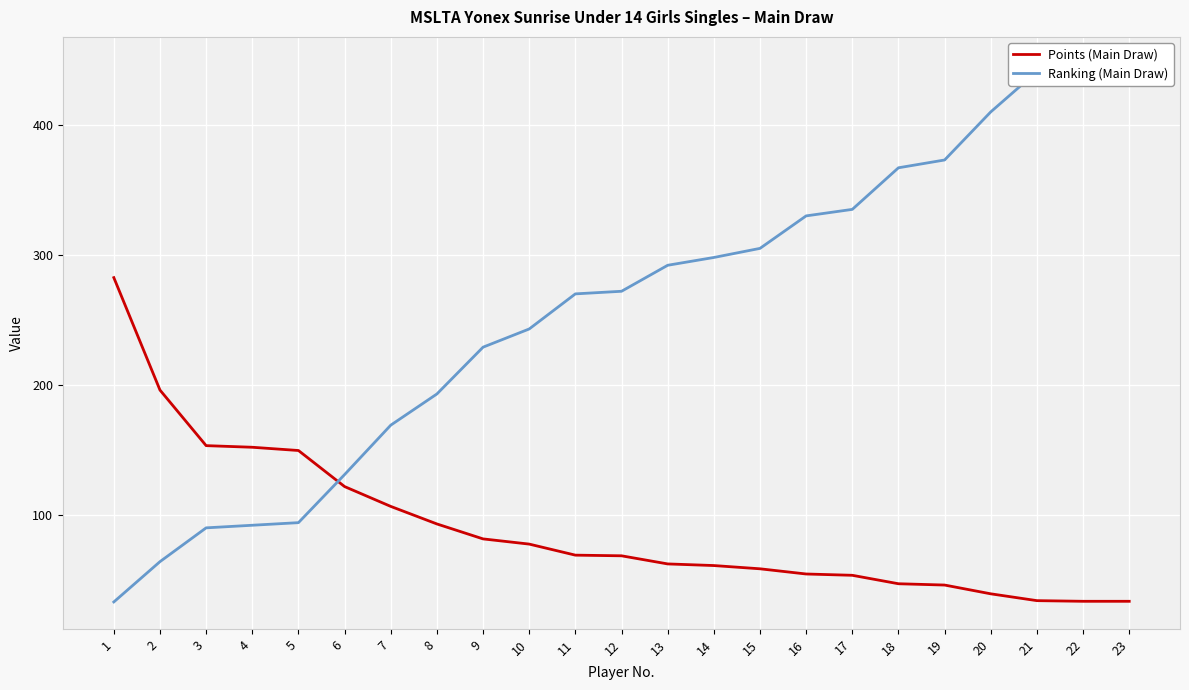

What are all the series names shown in the legend?

Points (Main Draw), Ranking (Main Draw)